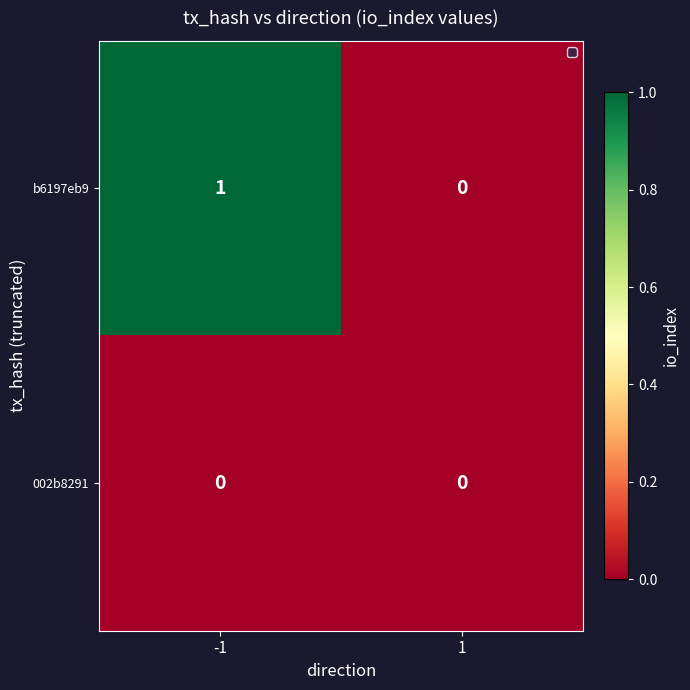

List the series in order of their overall mean, highest first.

b6197eb9, 002b8291